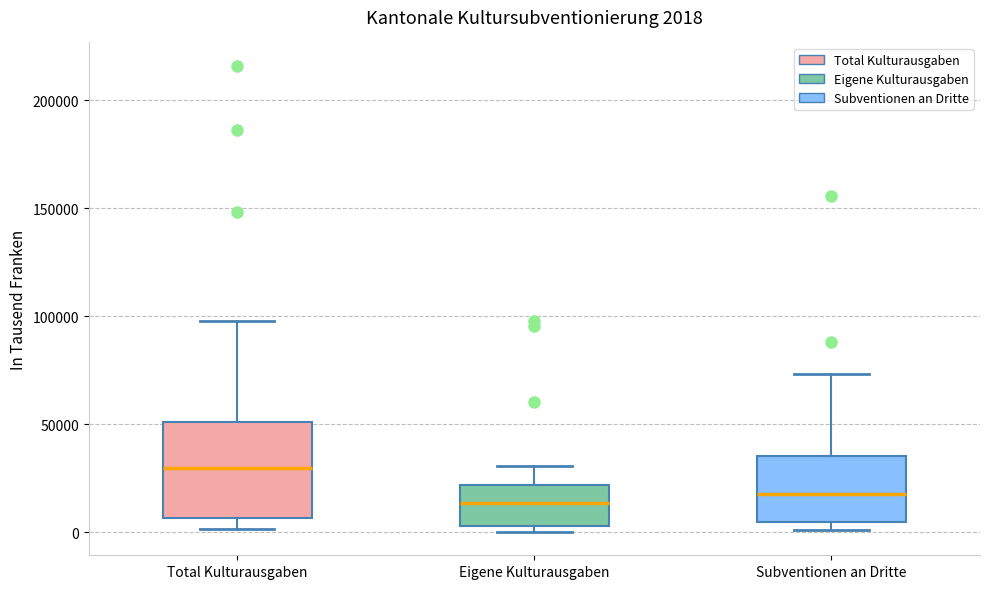

Which box is the tallest, from its lower edge to its upper edge?

Total Kulturausgaben